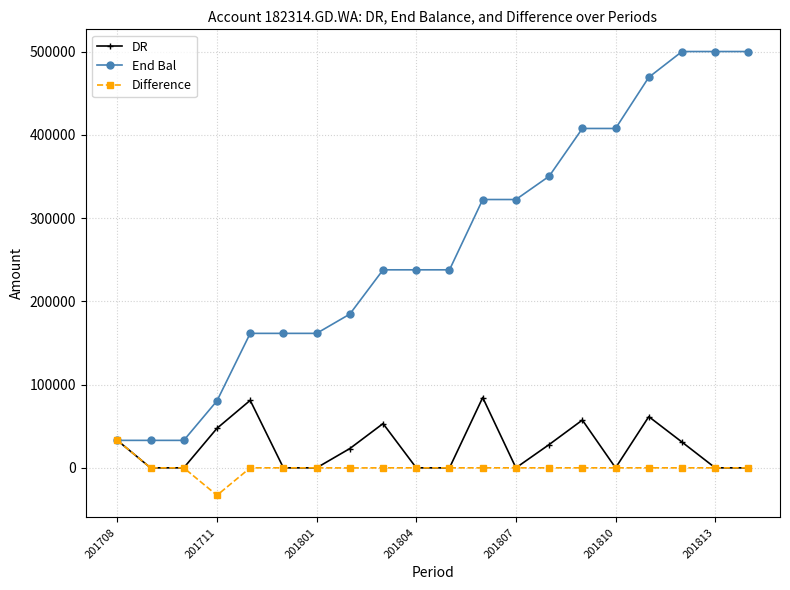

Which series has the largest total across all categories?

End Bal